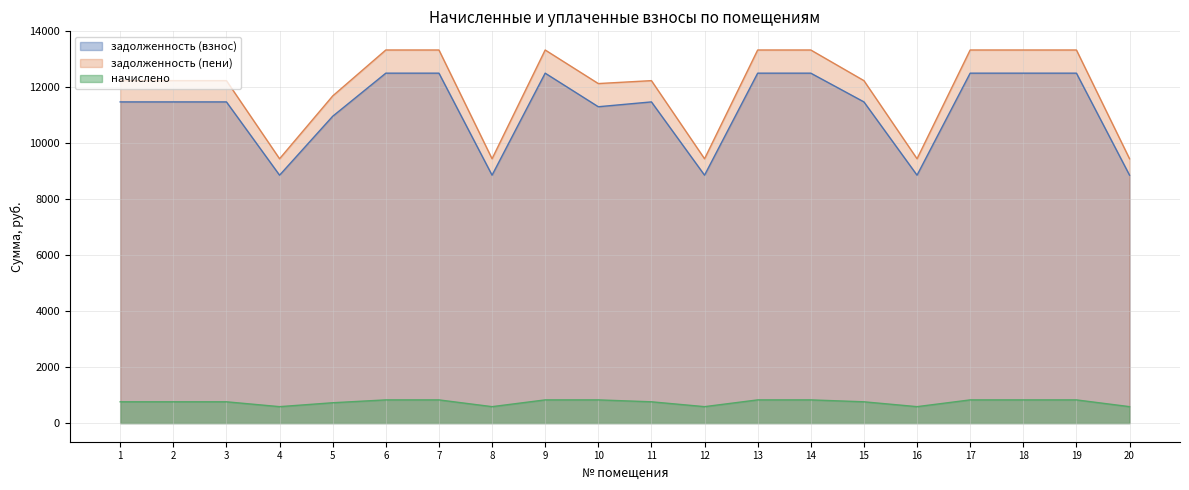

Where is начислено nearest to the value 707?

5